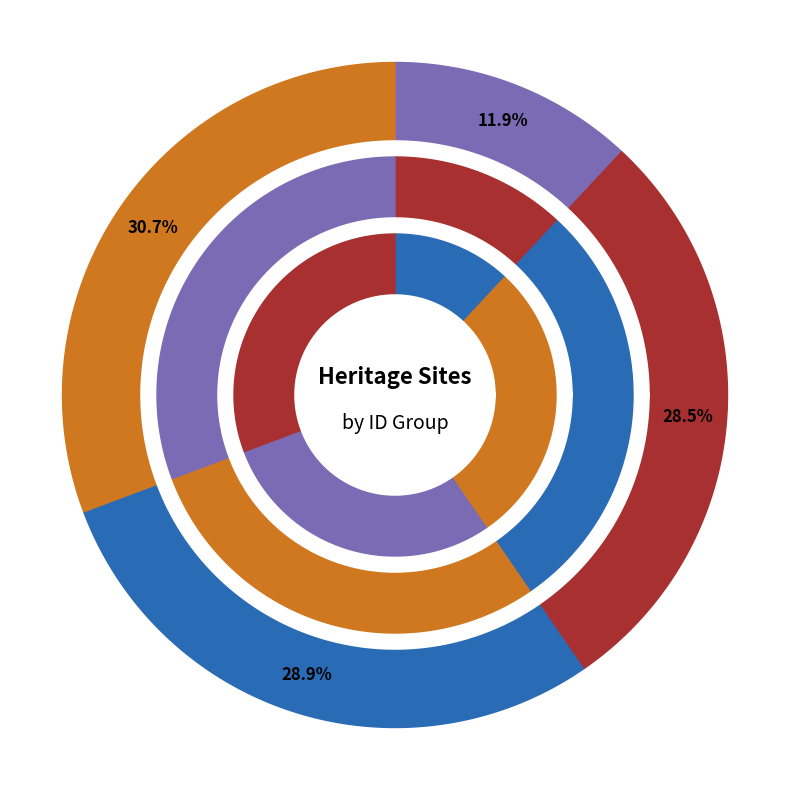

To the nearest percent, what portion does GOOD HOPE QUARTZ GOLD MINING PRECINCT represent?

14%